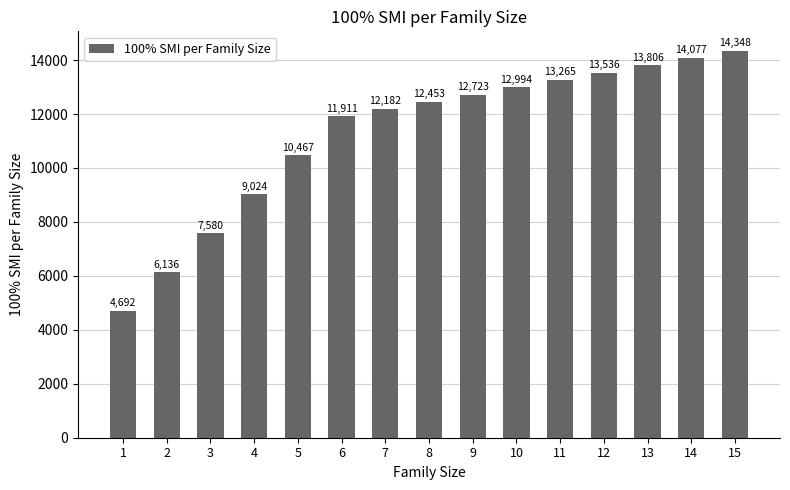

What is the value of the 8th bar from the left?

12453